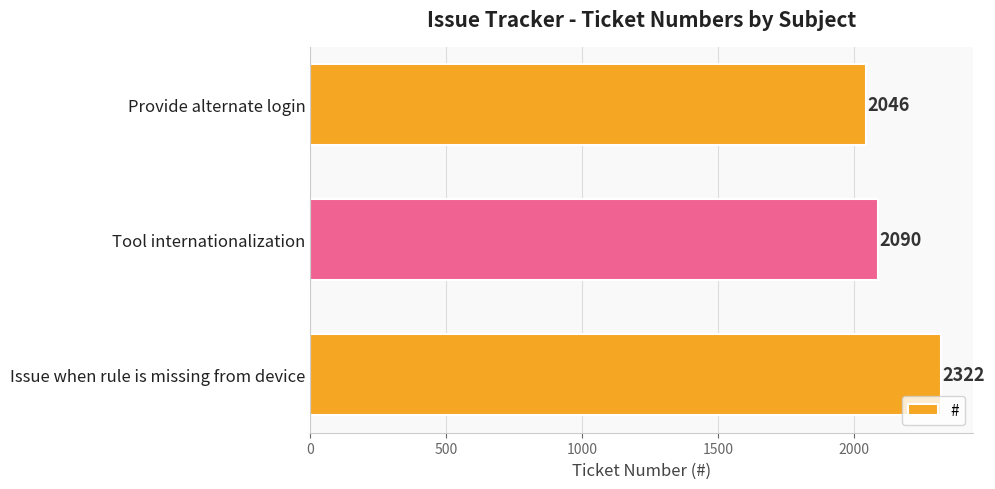

What is the sum of all values?

6458